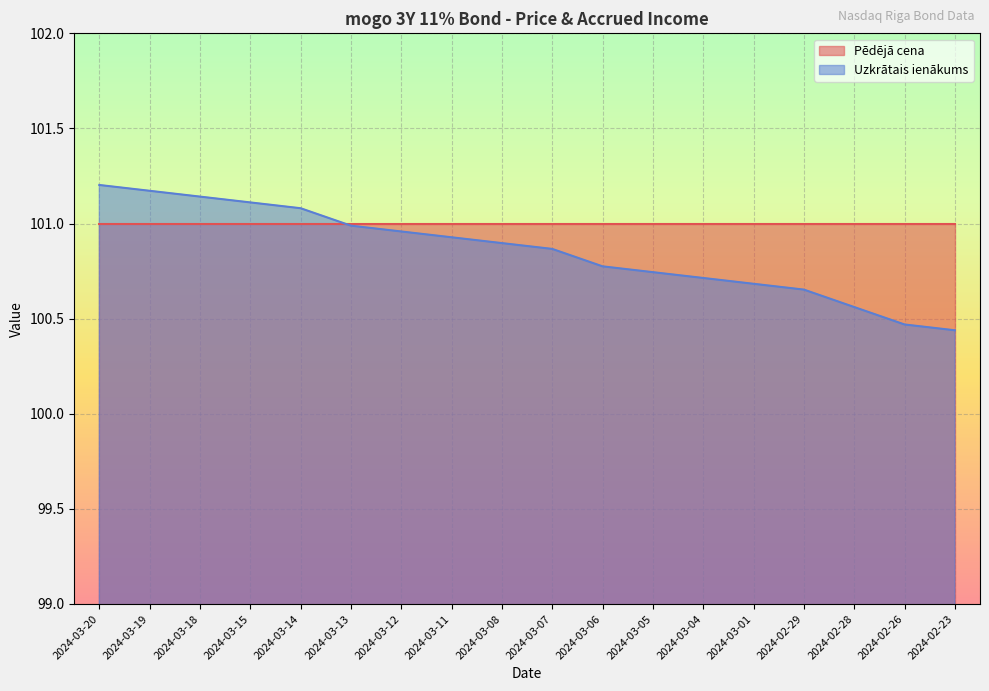

The chart shows a value of 101.1 at 2024-03-14. True or false?

True